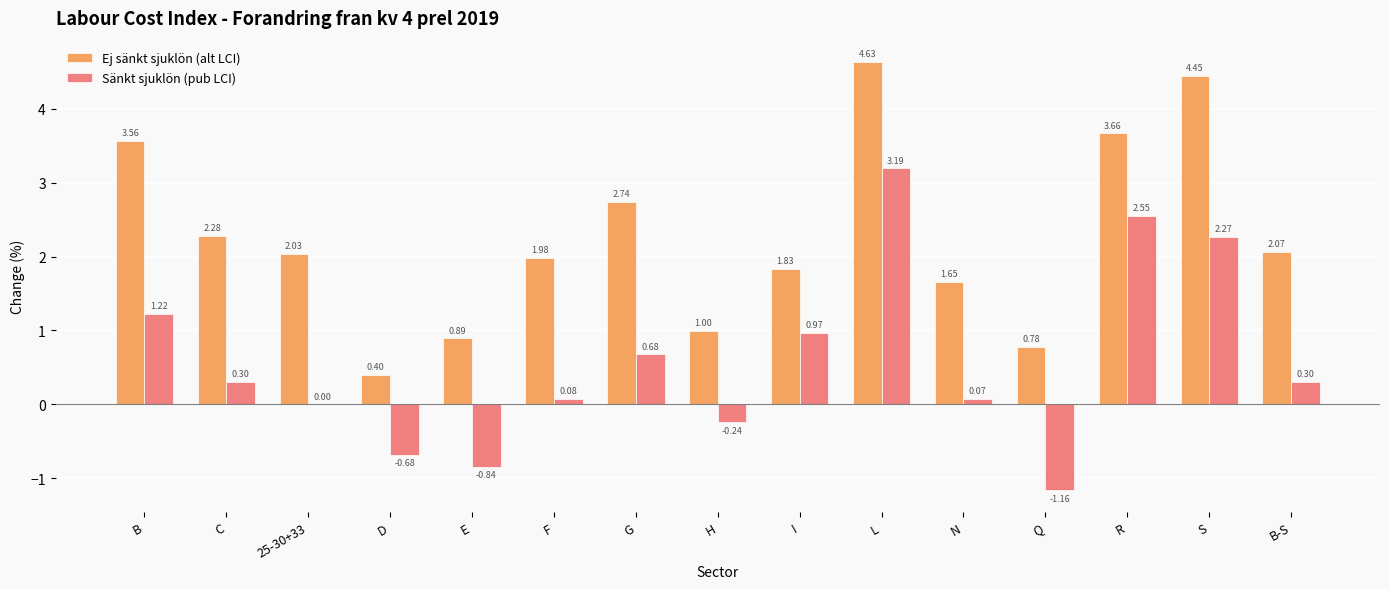

At which label does Sänkt sjuklön (pub LCI) reach its peak?

L